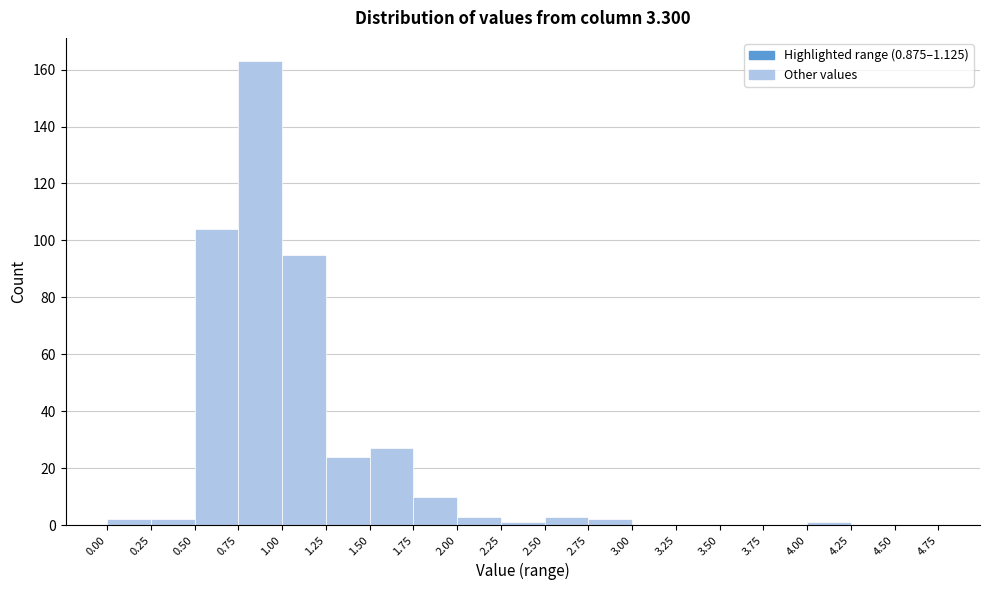

Reading left to right, list every bar in this chart as the range it spans on the x-axis followed by its height. The values are not printed on the chart, so give them approximately, as read against the axis.

0.00 to 0.25: 2
0.25 to 0.50: 2
0.50 to 0.75: 104
0.75 to 1.00: 164
1.00 to 1.25: 96
1.25 to 1.50: 24
1.50 to 1.75: 28
1.75 to 2.00: 10
2.00 to 2.25: 4
2.25 to 2.50: under 2
2.50 to 2.75: 4
2.75 to 3.00: 2
3.00 to 3.25: 0
3.25 to 3.50: 0
3.50 to 3.75: 0
3.75 to 4.00: 0
4.00 to 4.25: under 2
4.25 to 4.50: 0
4.50 to 4.75: 0